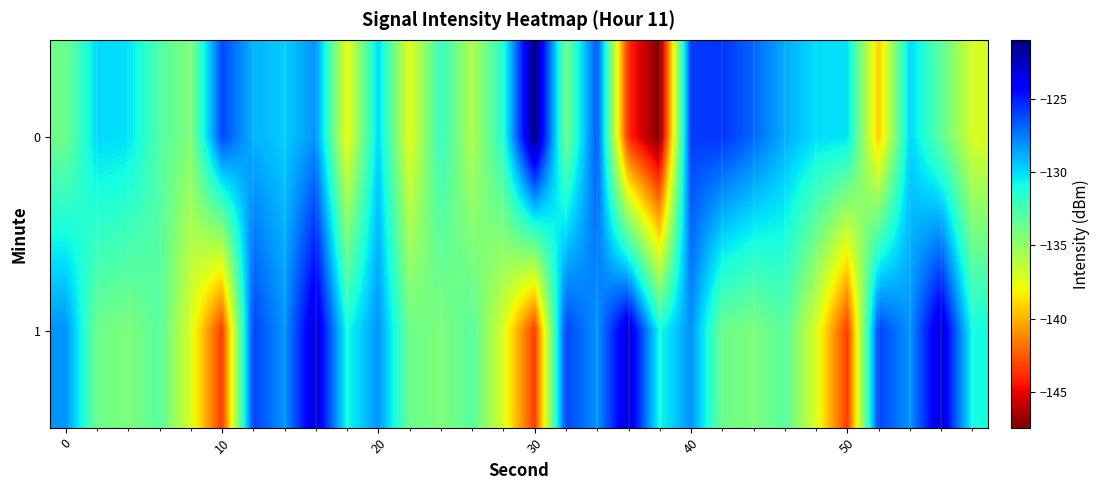

Reading left to right, transcribe all the data shown in this chart.

0: -133.8	-129.9	-130.2	-132.8	-134.4	-126.2	-129.0	-129.7	-128.1	-137.8	-129.9	-137.5	-131.9	-135.8	-131.4	-121.0	-133.9	-126.4	-143.9	-147.4	-125.9	-125.7	-127.0	-128.8	-130.0	-130.2	-139.4	-129.8	-133.2	-137.0
1: -128.1	-133.7	-134.3	-133.0	-137.2	-143.3	-126.0	-128.2	-122.8	-130.9	-128.1	-133.7	-134.3	-133.0	-137.2	-143.3	-126.0	-128.2	-122.8	-130.9	-128.1	-133.7	-134.3	-133.0	-137.2	-143.3	-126.0	-128.2	-122.8	-130.9